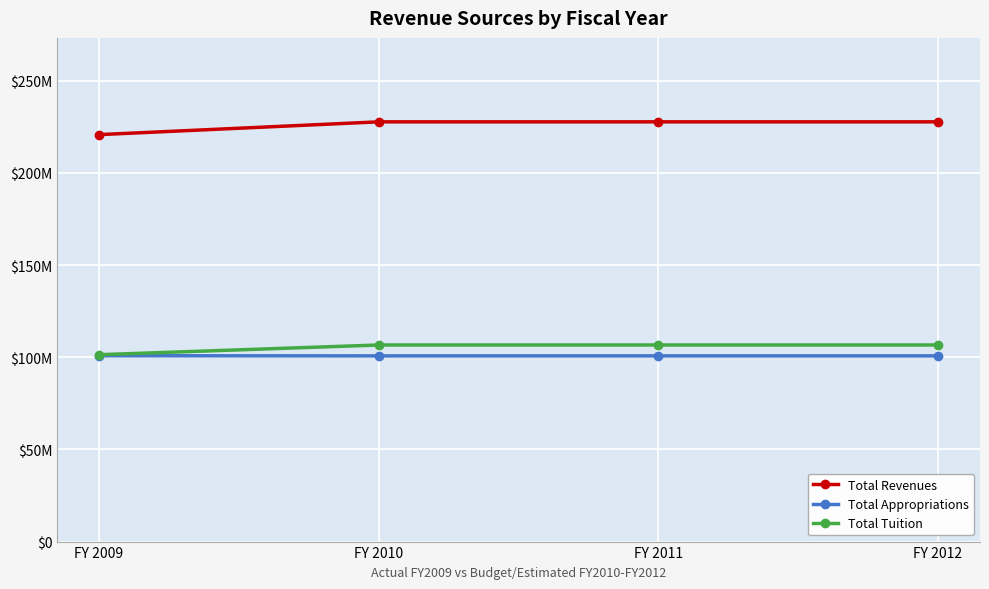

What is the difference between the highest and lowest values at FY 2011?

126972466